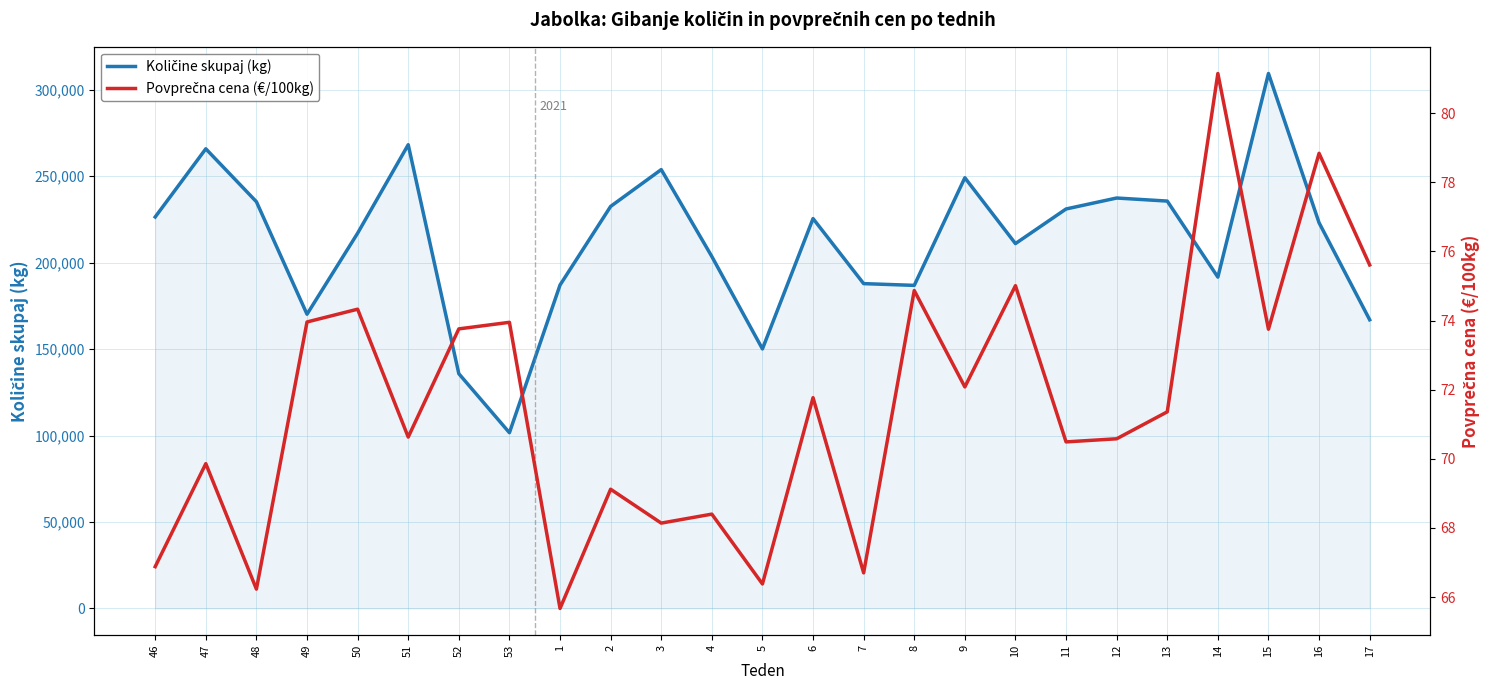

What are all the series names shown in the legend?

Količine skupaj (kg), Povprečna cena (€/100kg)